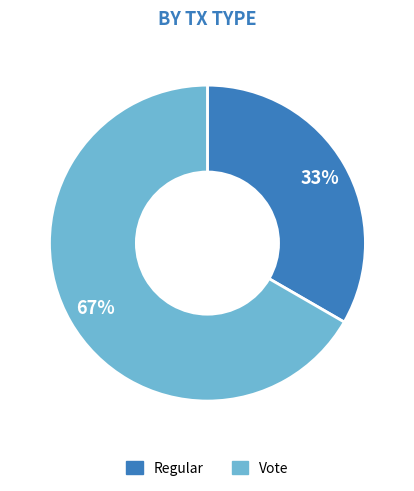

Does Regular account for over 50% of the chart?

No